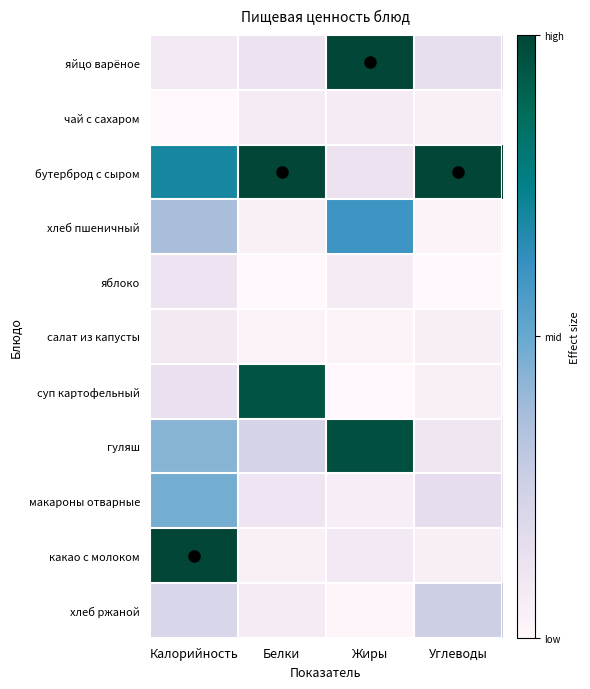

What is the greatest value displayed?

1.0